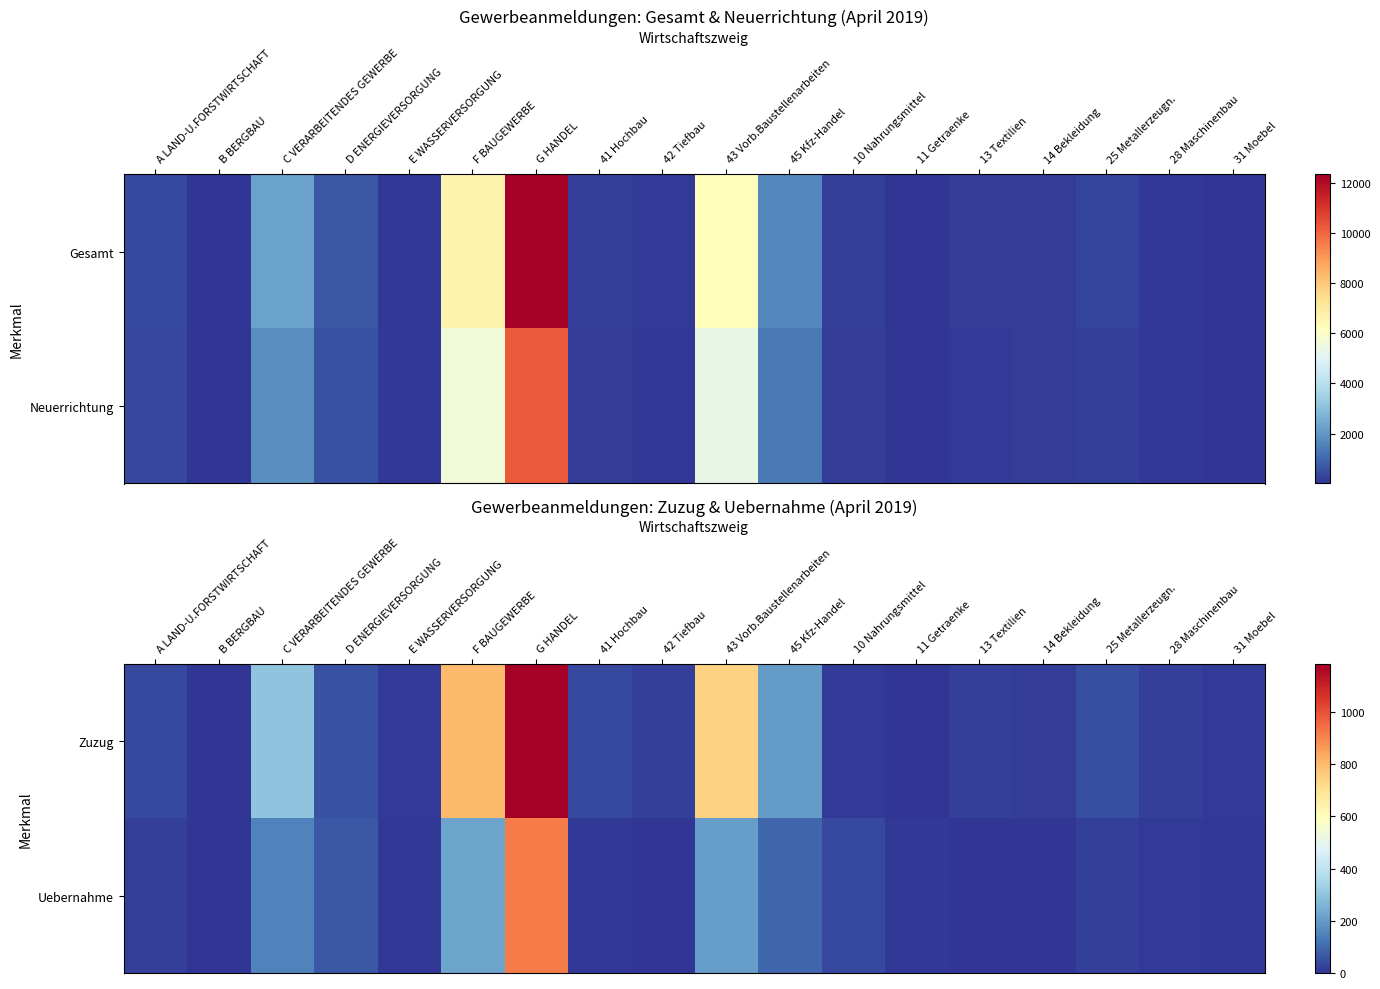

What is the difference between the maximum and minimum values in the Zuzug series?

1184